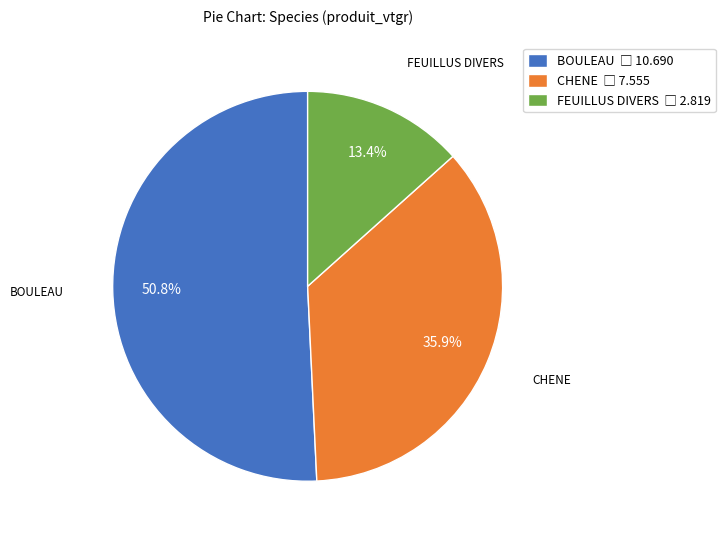

Is there a majority slice in this chart?

Yes